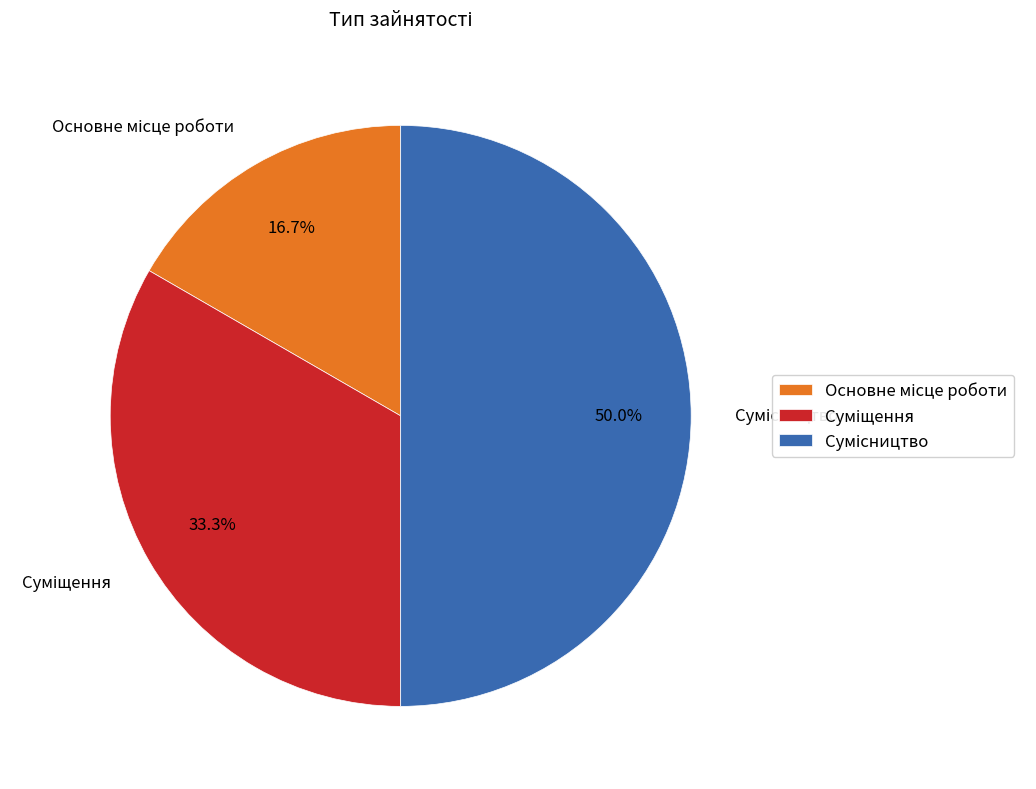

True or false: Суміщення accounts for 33% of the total.

True